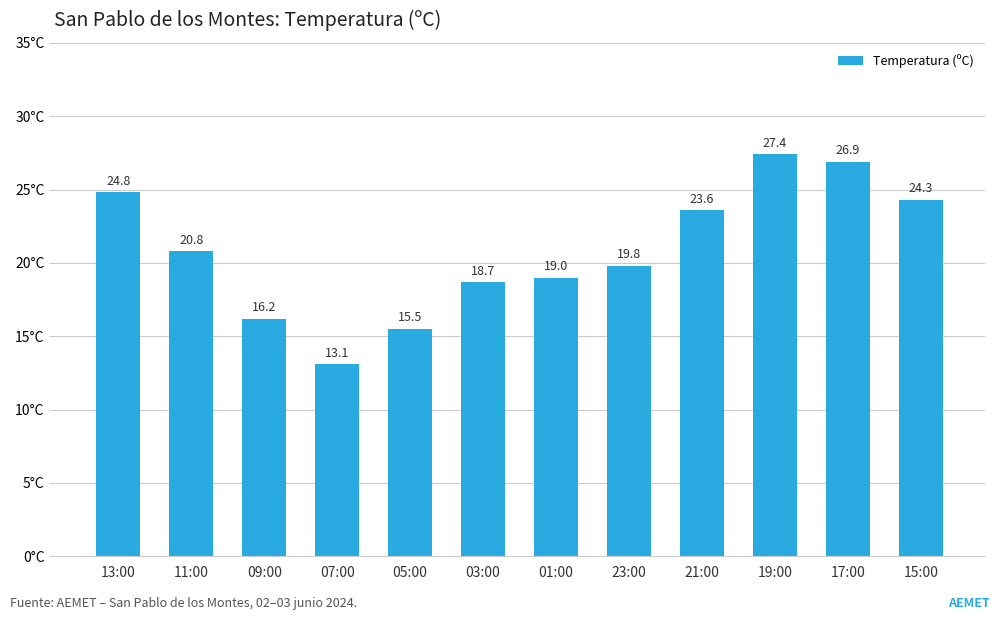

The value at 21:00 is 31.8. True or false?

False